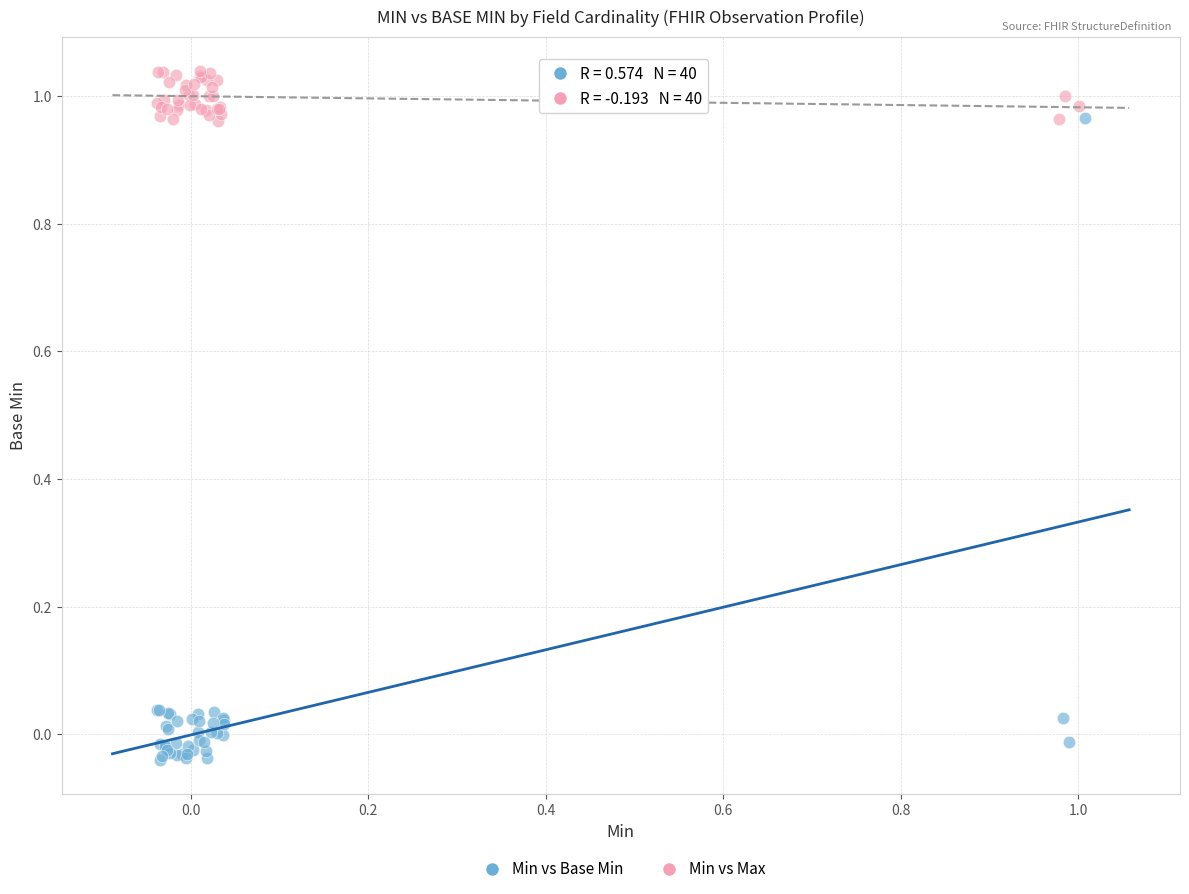

Which series contains the lowest Y value?

Min vs Base Min